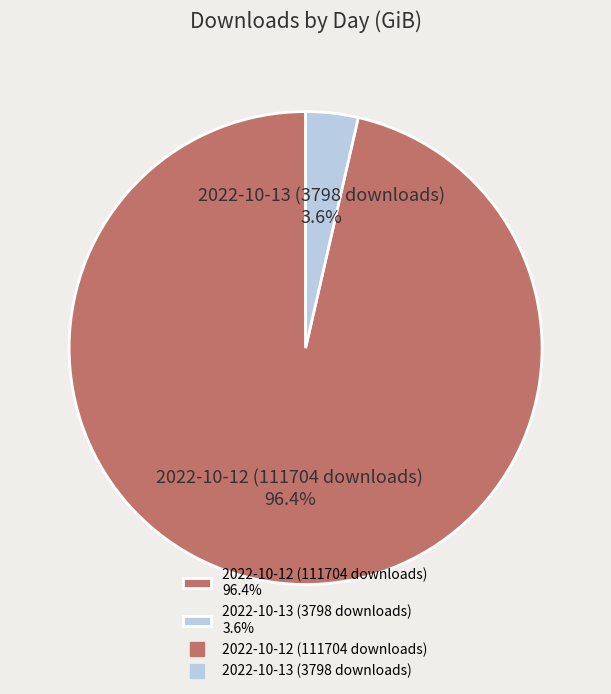

What portion of the pie excludes 2022-10-13 (3798 downloads)?

96.4%